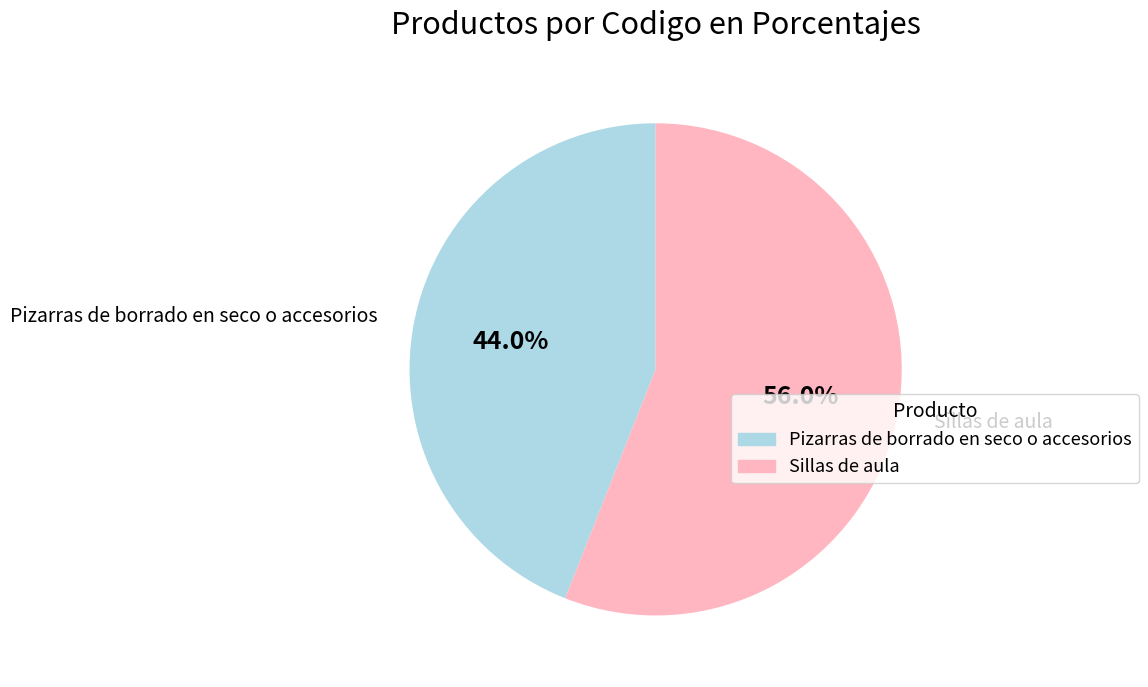

To the nearest percent, what percentage of the pie is Sillas de aula?

56%